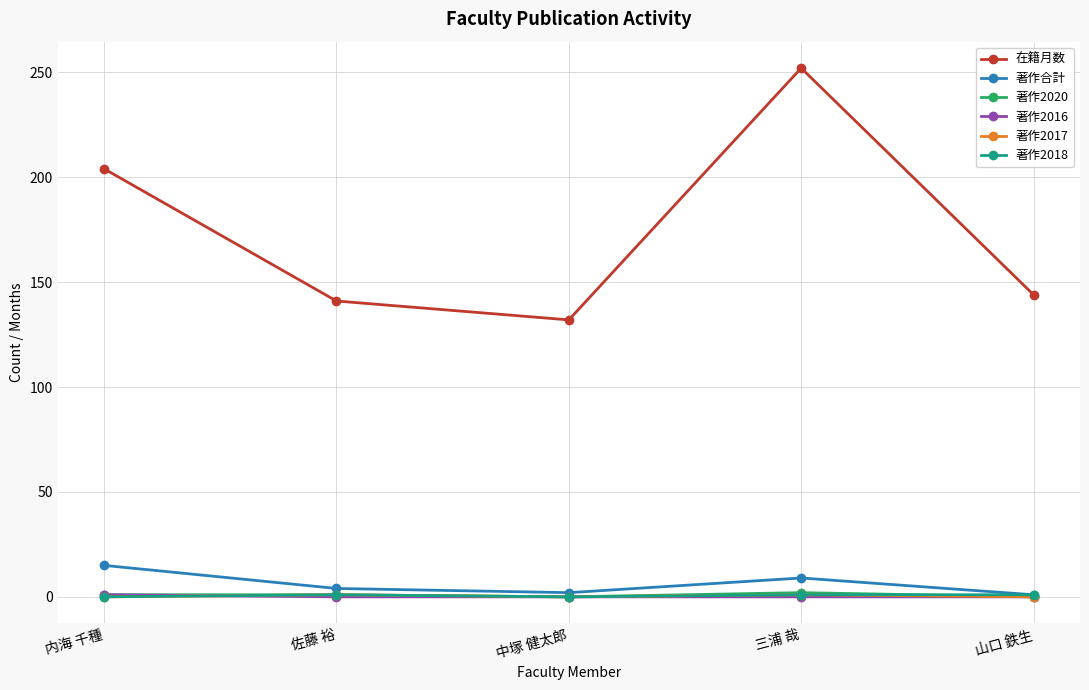

Which label corresponds to the largest value in the chart?

三浦 哉